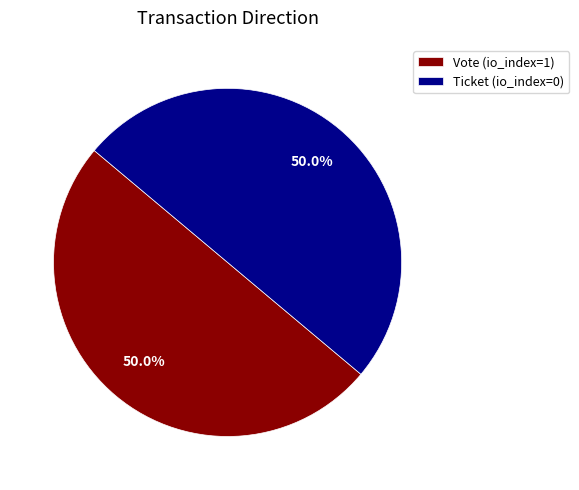

What percentage is the Vote slice, to the nearest percent?

50%